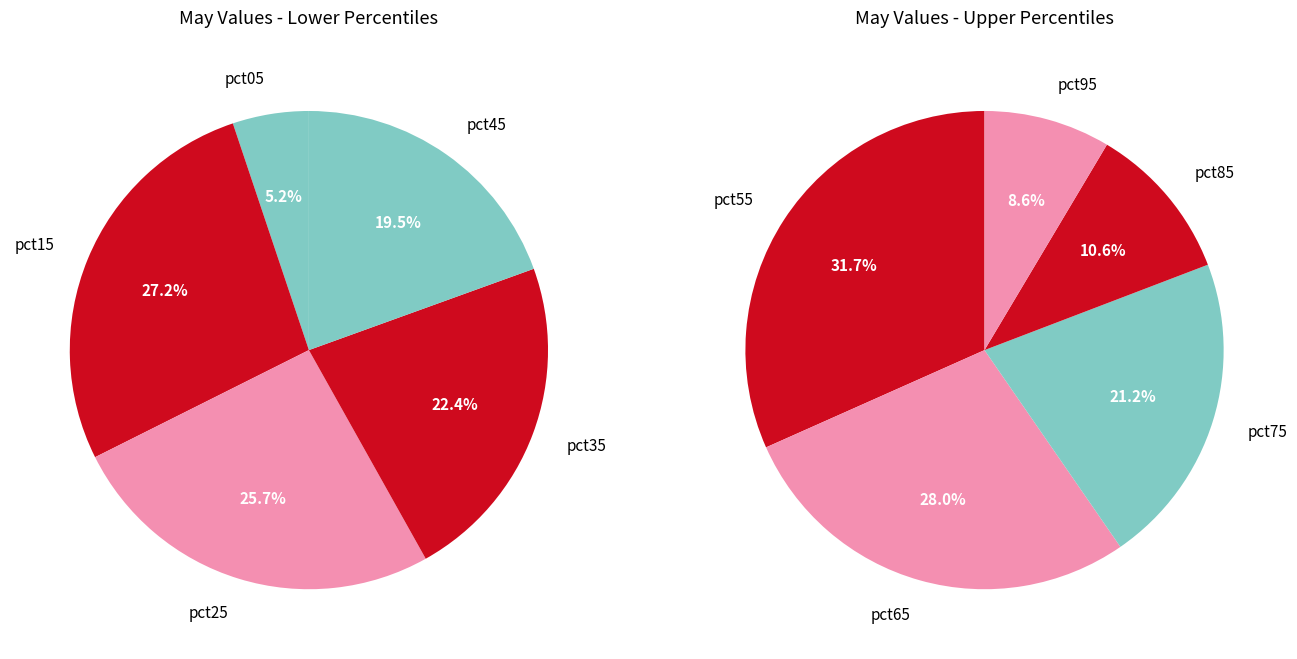

Does pct55 represent more than half of the total?

No